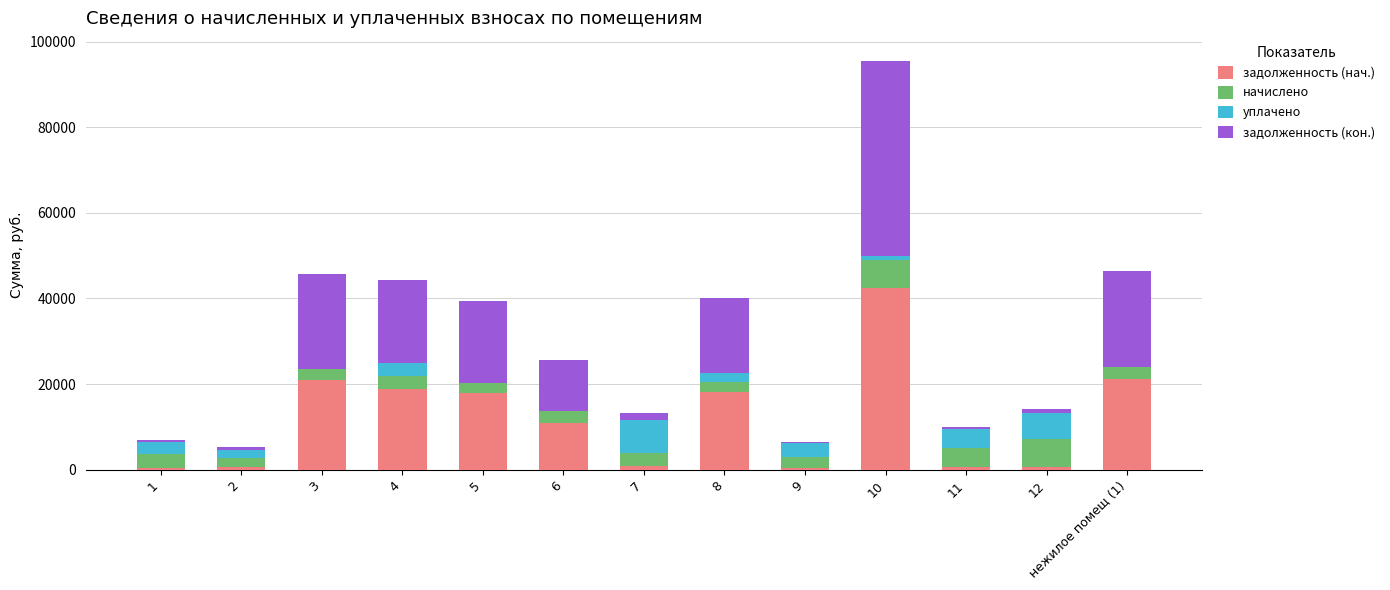

What is the total value across all series at 4?

44207.3